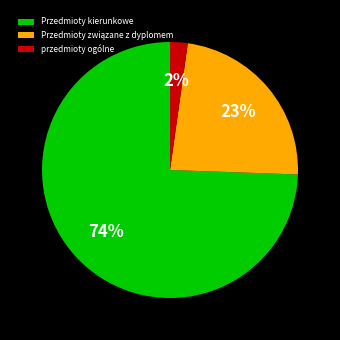

Between przedmioty ogólne and Przedmioty kierunkowe, which is larger?

Przedmioty kierunkowe